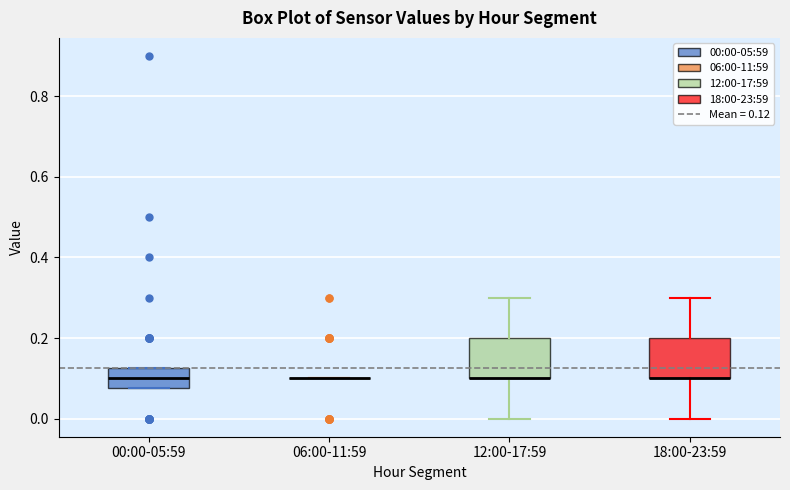

Reading left to right, read every box against the y-axis: the position of its median line, the range the box covers, and the ends of its whiskers. The values are not printed on the chart, so give them approximately, as read against the axis.

00:00-05:59: median 0.10, box 0.08 to 0.12, whiskers 0.08 to 0.12
06:00-11:59: box collapsed to a line at 0.10, whiskers 0.10 to 0.10
12:00-17:59: median 0.10 (drawn on the box's lower edge), box 0.10 to 0.20, whiskers 0.00 to 0.30
18:00-23:59: median 0.10 (drawn on the box's lower edge), box 0.10 to 0.20, whiskers 0.00 to 0.30